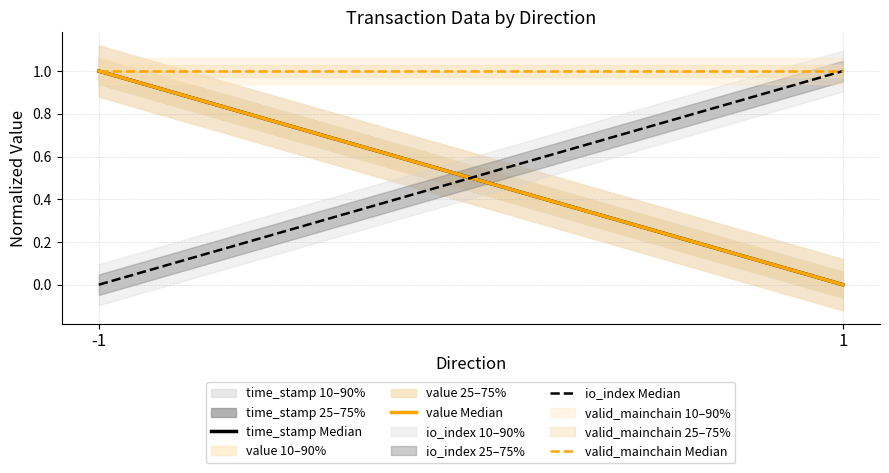

What is the maximum value for valid_mainchain Median?

1